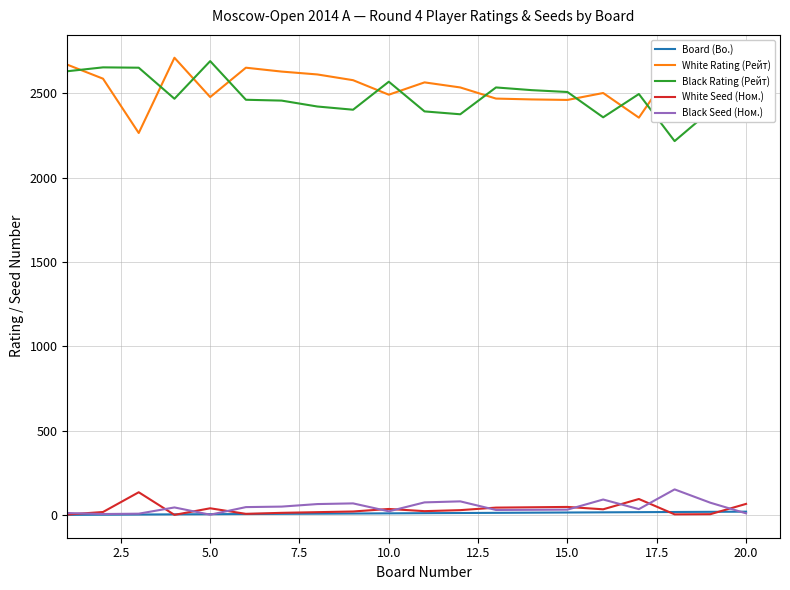

What is the greatest value displayed?

2710